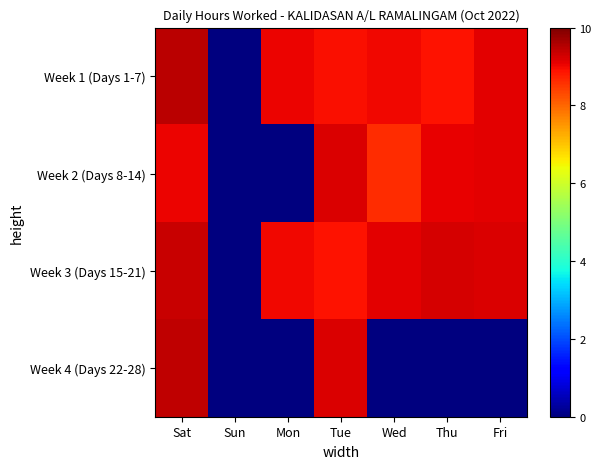

At how many categories does at least one series exceed 7?

6